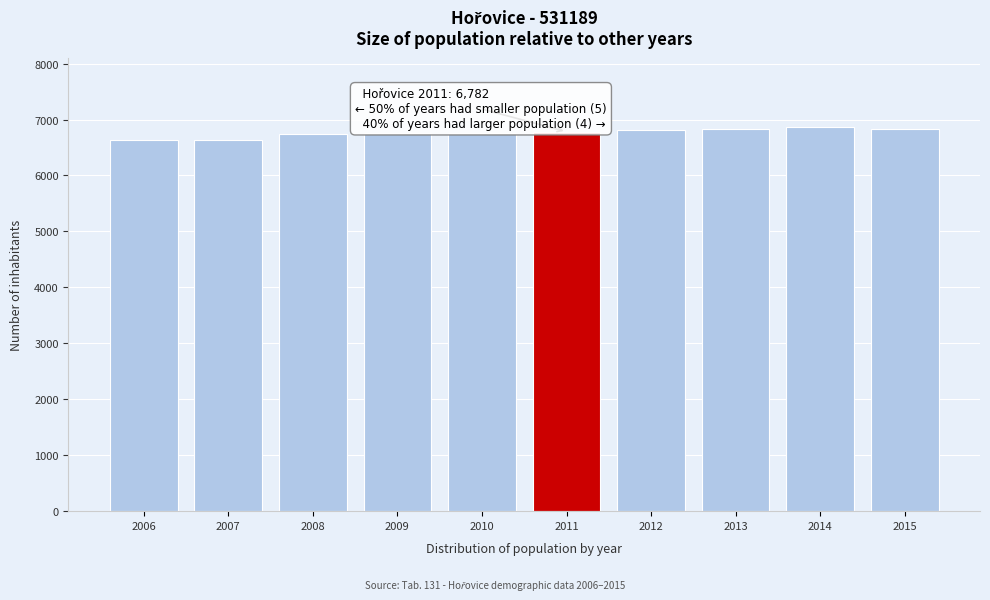

What is the difference between the maximum and minimum values?

241